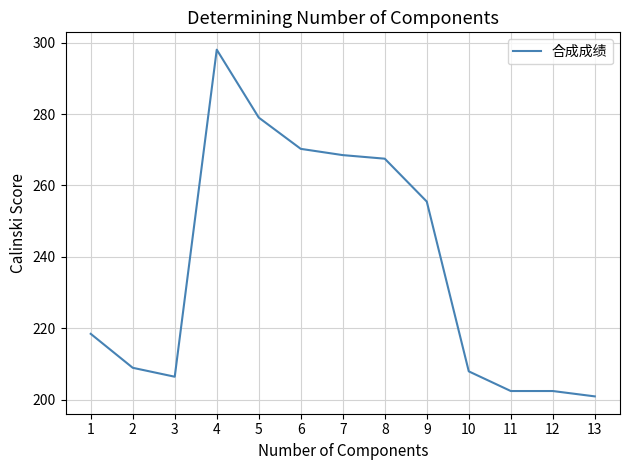

True or false: the data shows 296.5 at 12.

False